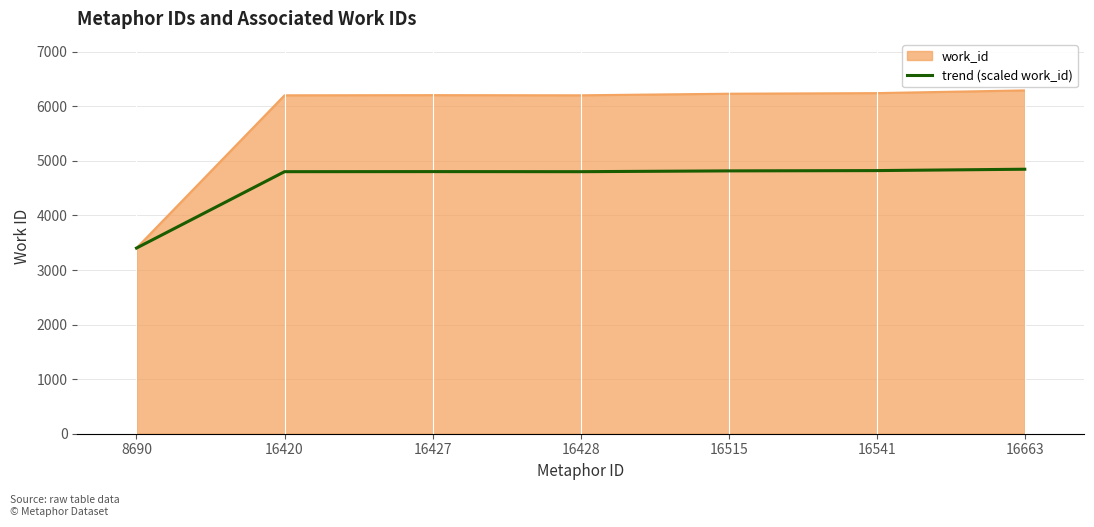

Which series has the widest spread of values?

work_id